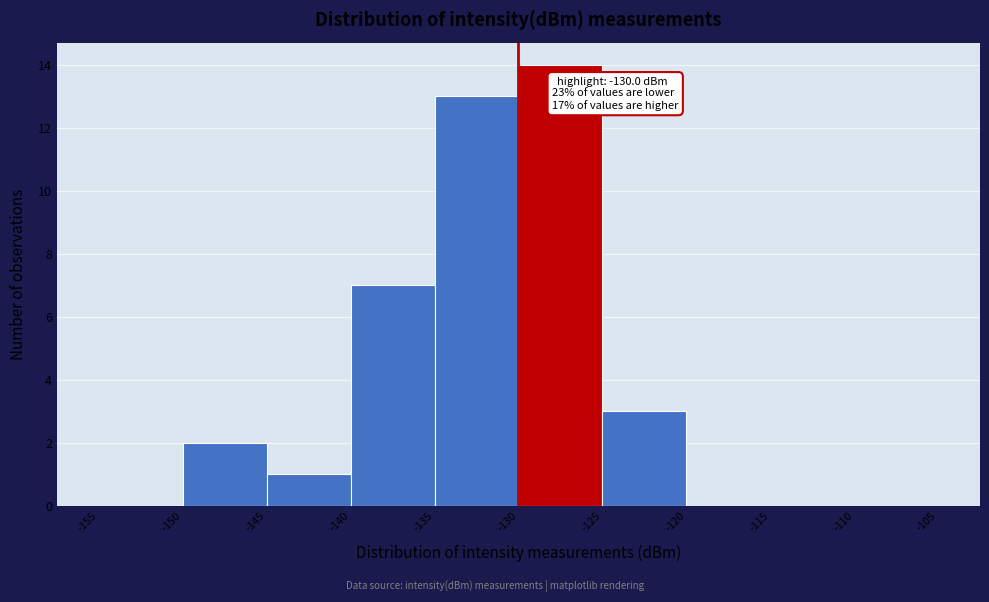

Over which range of the x-axis is the bar tallest?

-130 to -125